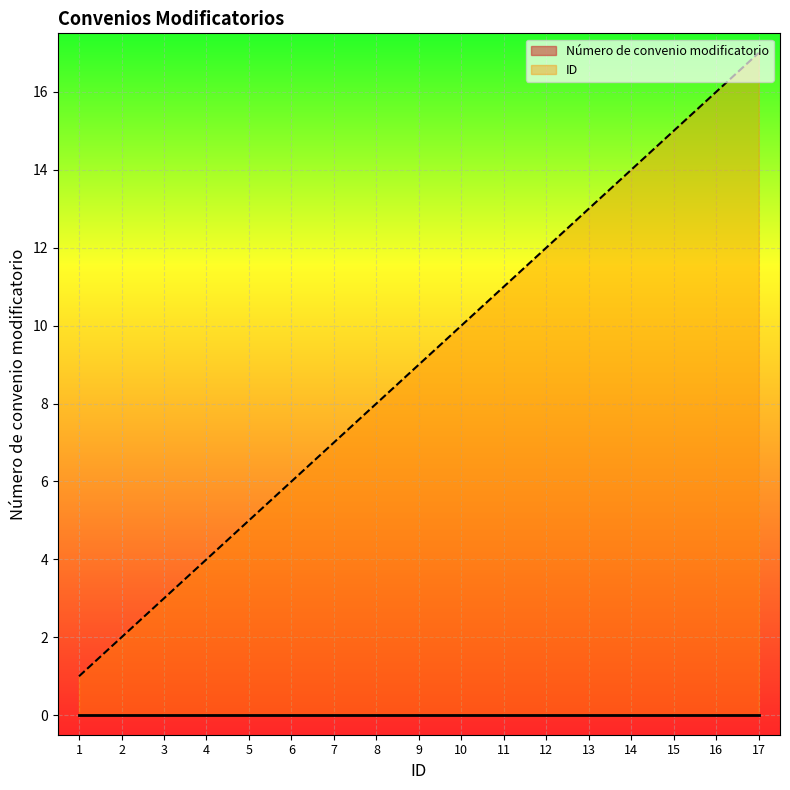

Which label corresponds to the largest value in the chart?

17